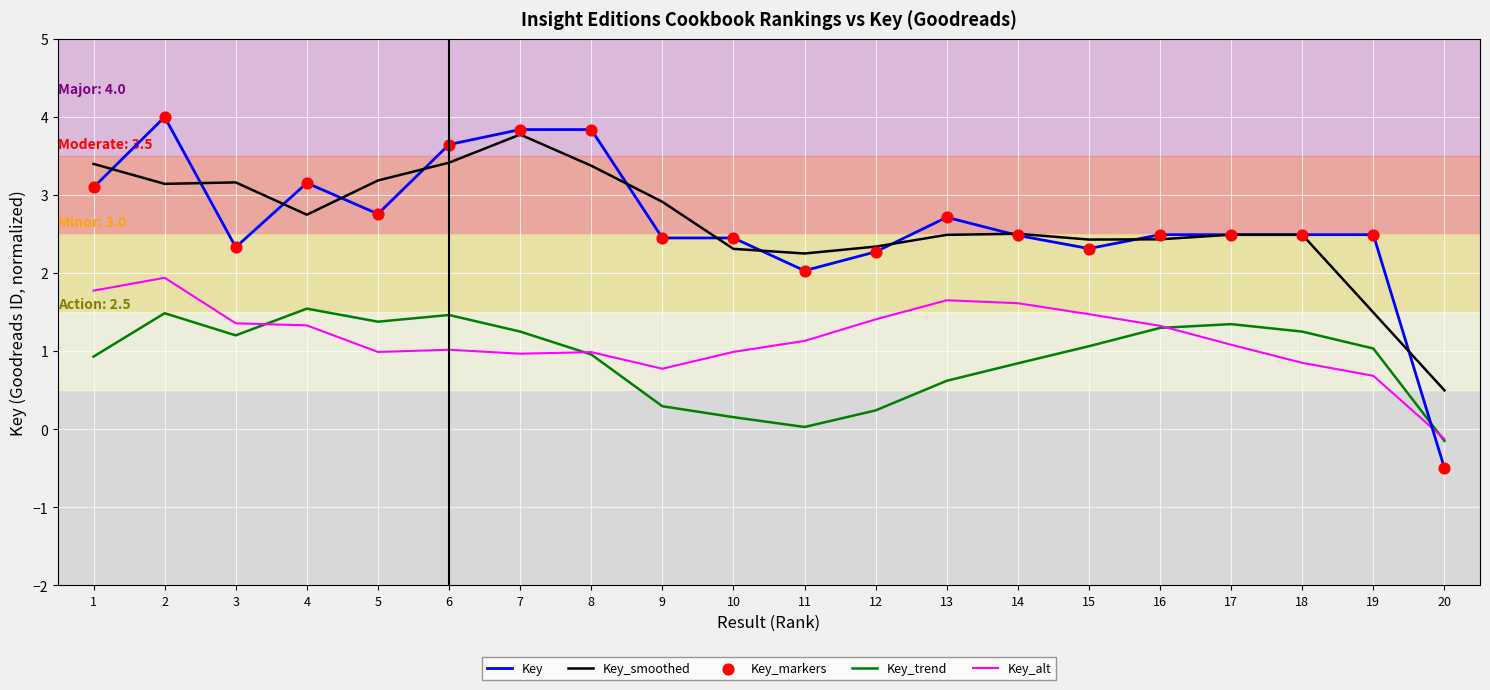

At how many categories does at least one series exceed 0?

20